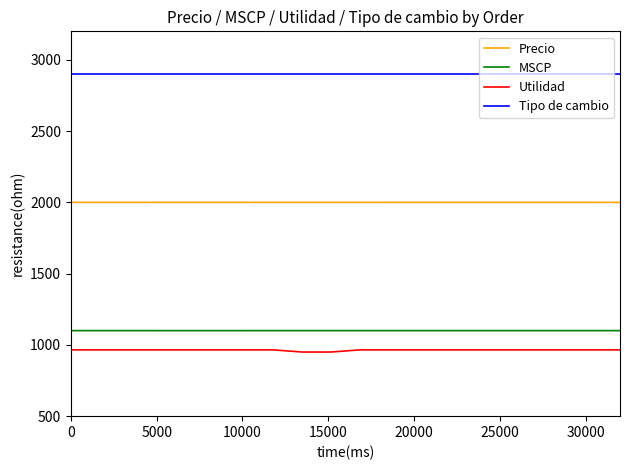

Rank the series by their maximum value, from lowest to highest.

Utilidad, MSCP, Precio, Tipo de cambio